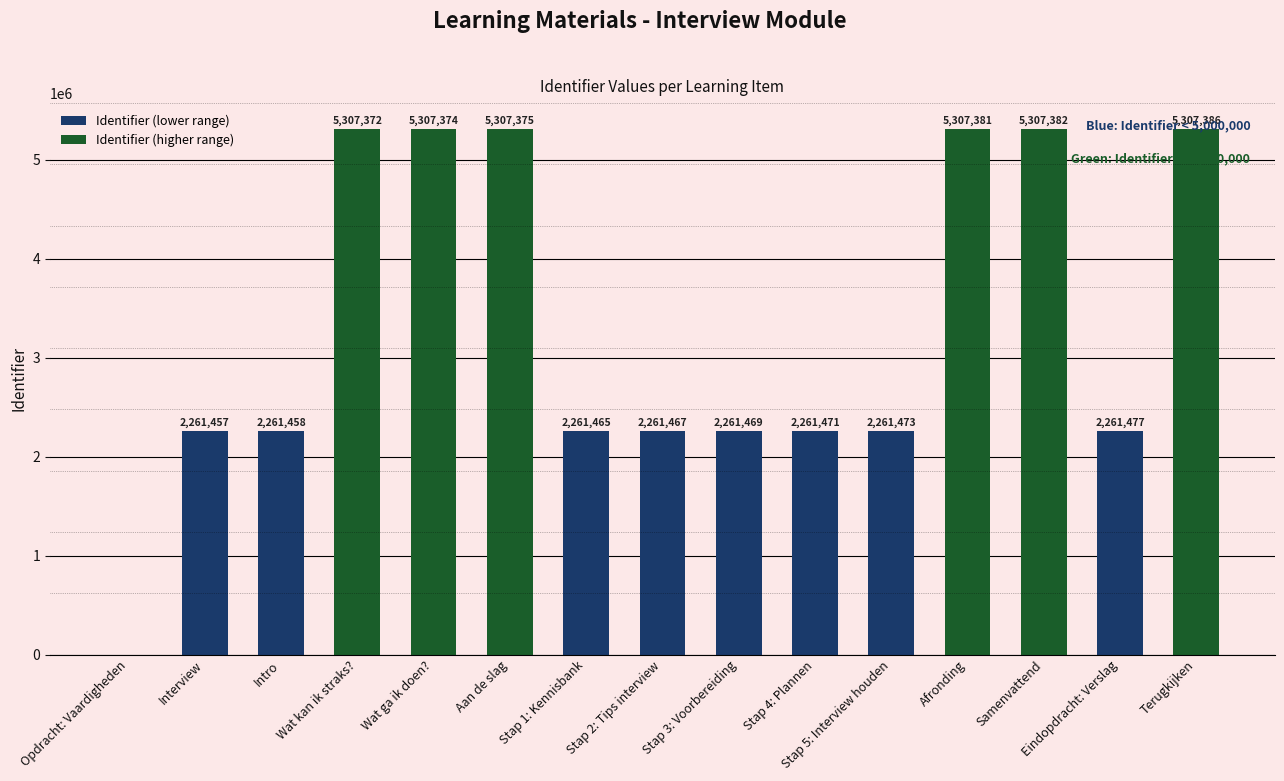

Are the bars horizontal?

No